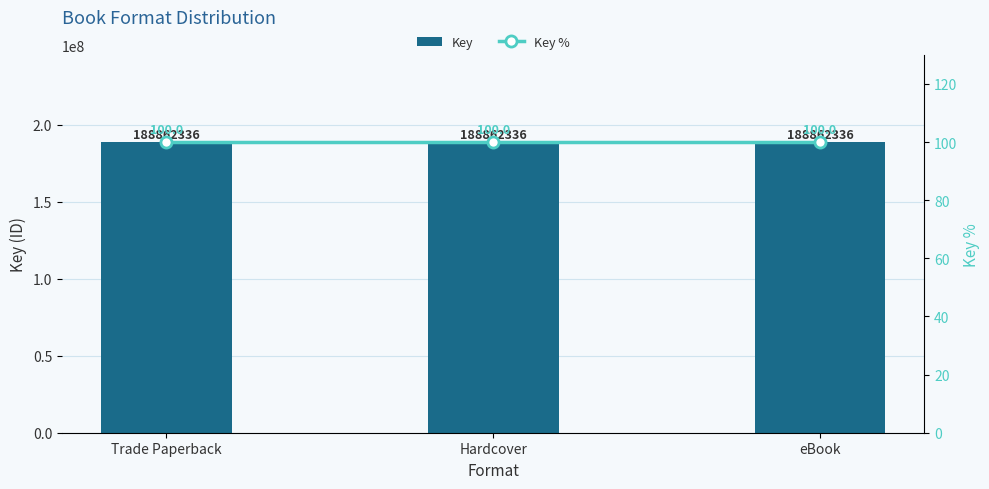

What is the minimum value shown in the chart?

100